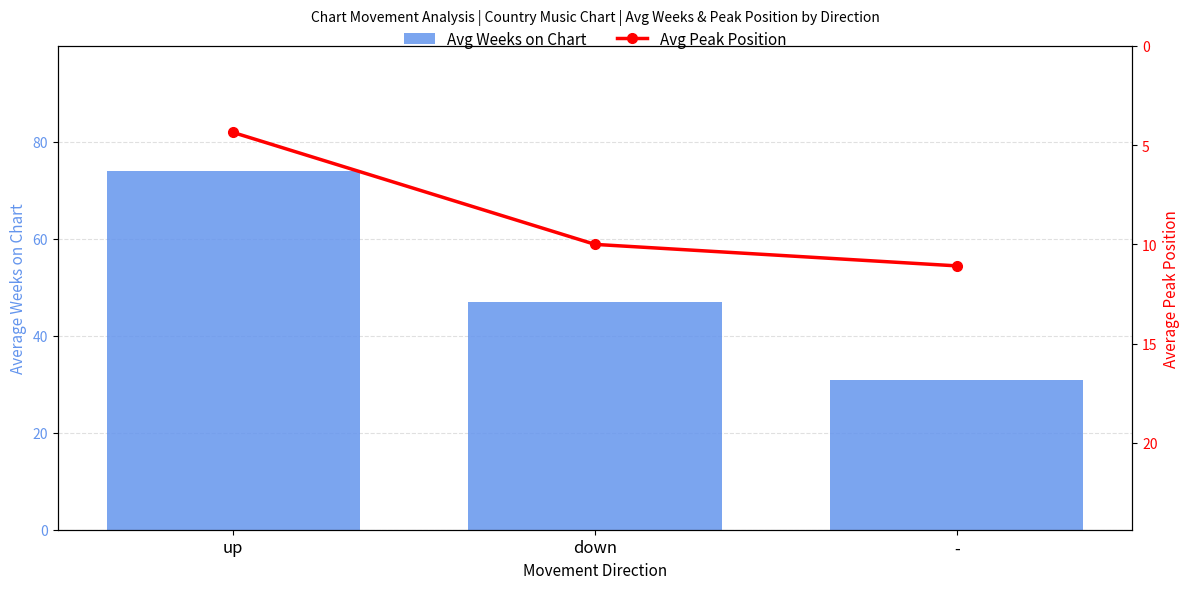

How many groups of bars are there?

3